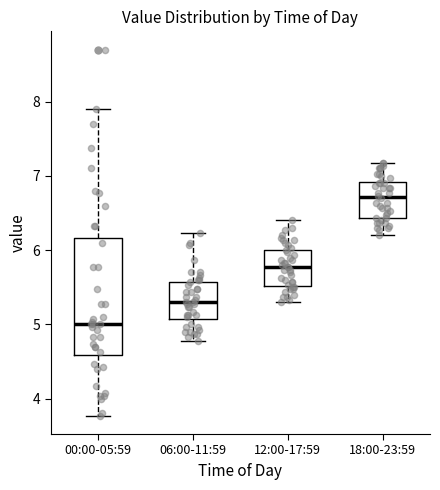

Which box is the tallest, from its lower edge to its upper edge?

00:00-05:59